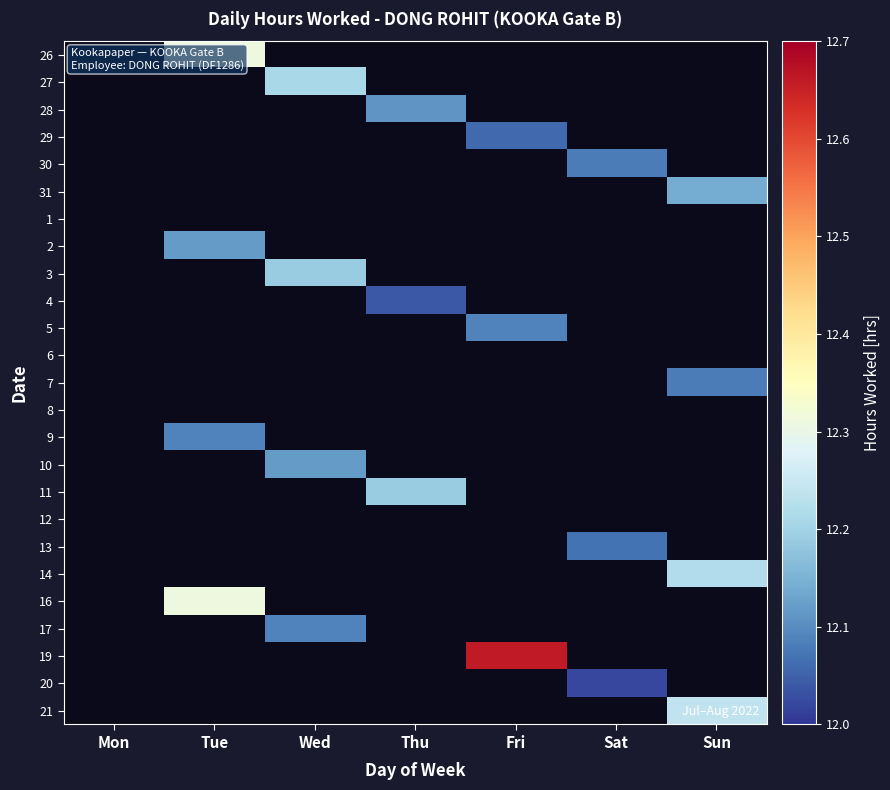

How many data points does each series have?

7